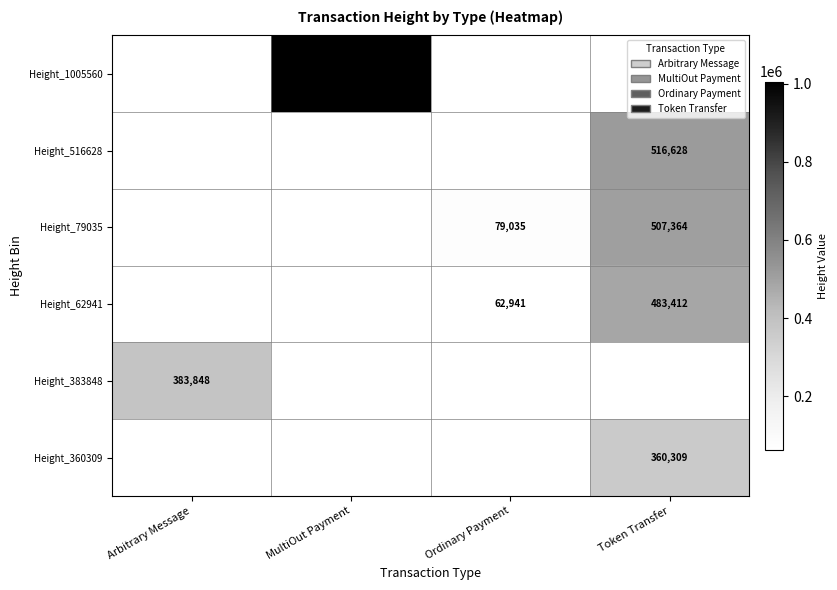

Which label corresponds to the largest value in the chart?

MultiOut Payment